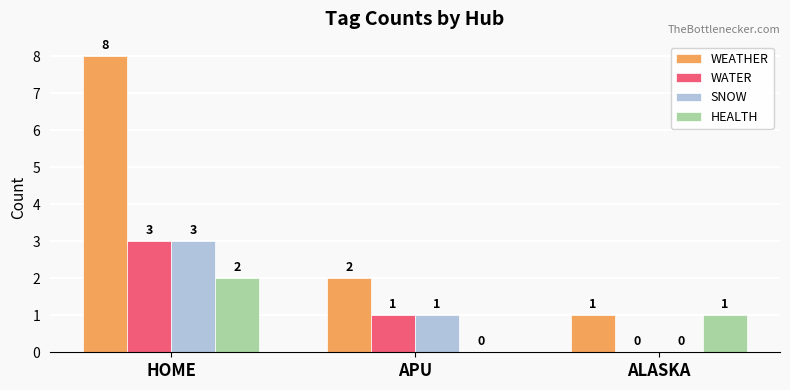

Is the value of WATER at ALASKA greater than the value of HEALTH at HOME?

No